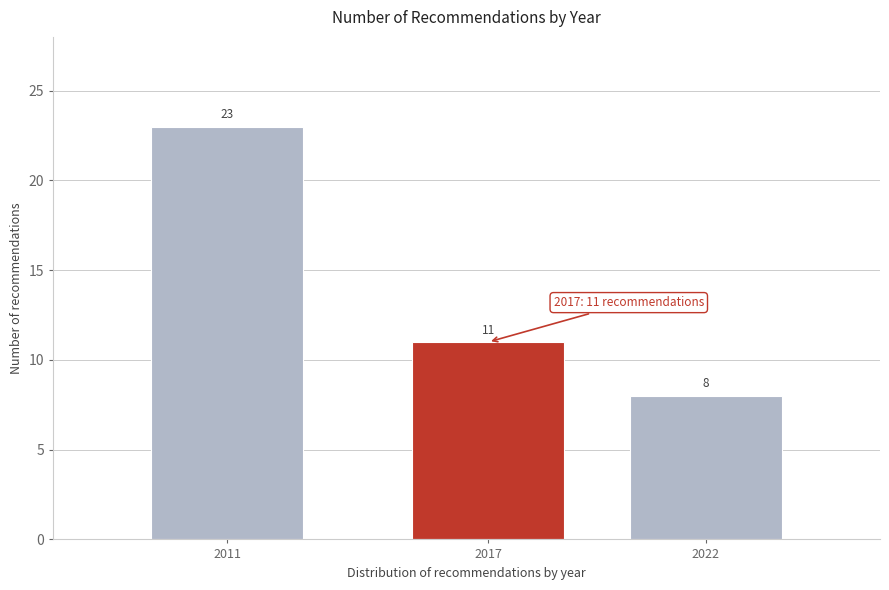

Reading right to left, list all the values displayed in this chart.

8	11	23